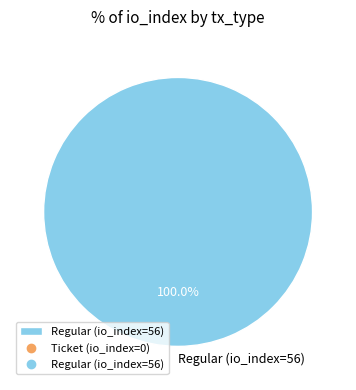

Rank the categories by value from lowest to highest.

Regular (io_index=56)